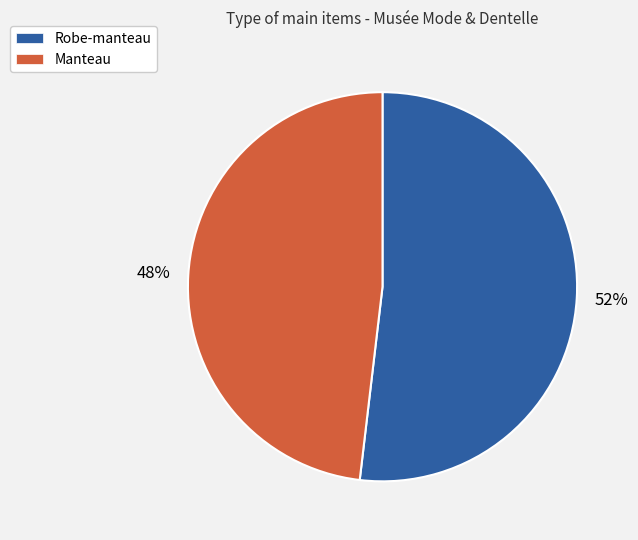

Do Manteau and Robe-manteau together represent more than half of the pie?

Yes